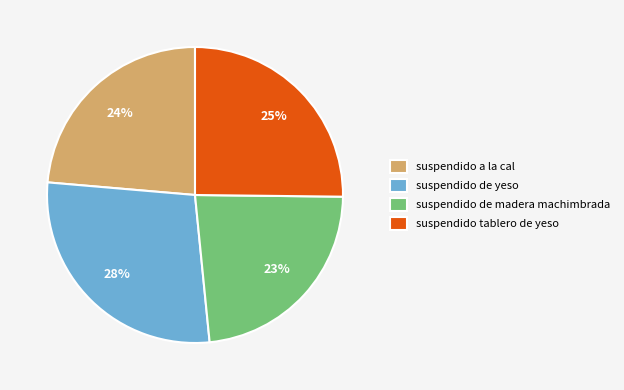

The suspendido de yeso slice represents 23% of the pie. True or false?

False